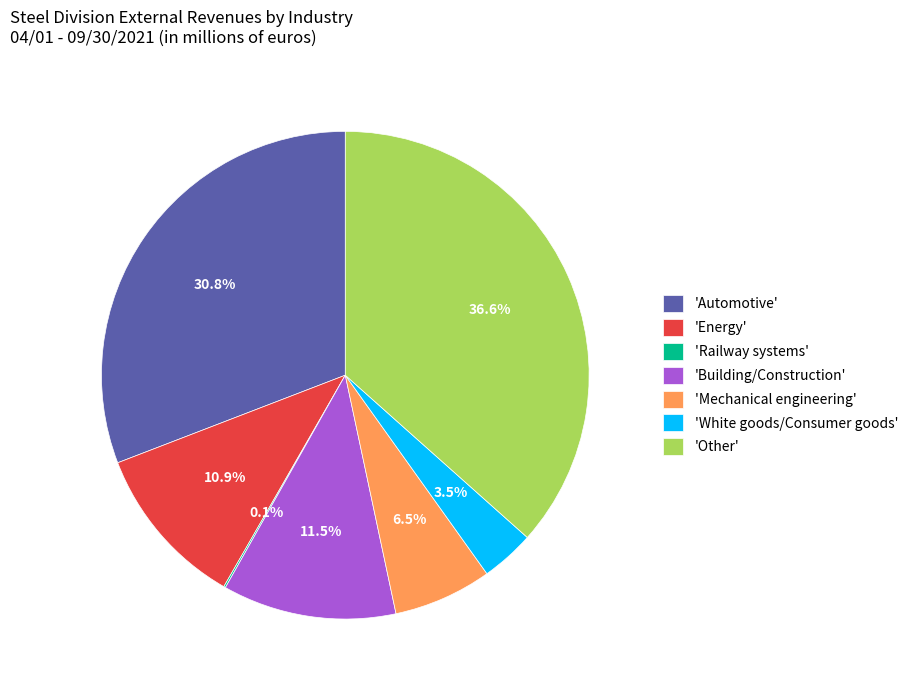

Combined, do 'Other' and 'Mechanical engineering' account for over 50%?

No